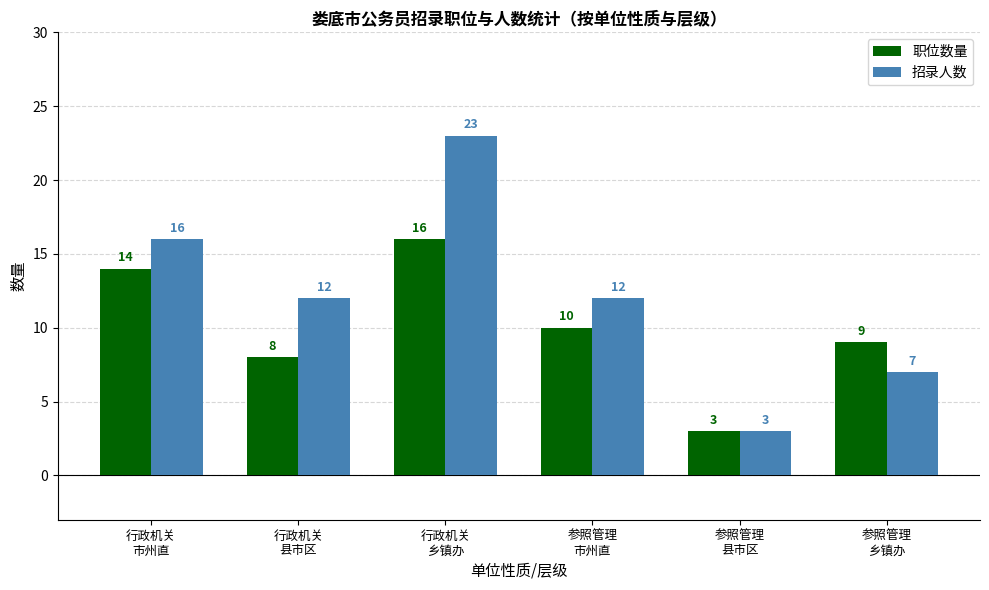

Which label corresponds to the smallest value in the chart?

参照管理
县市区